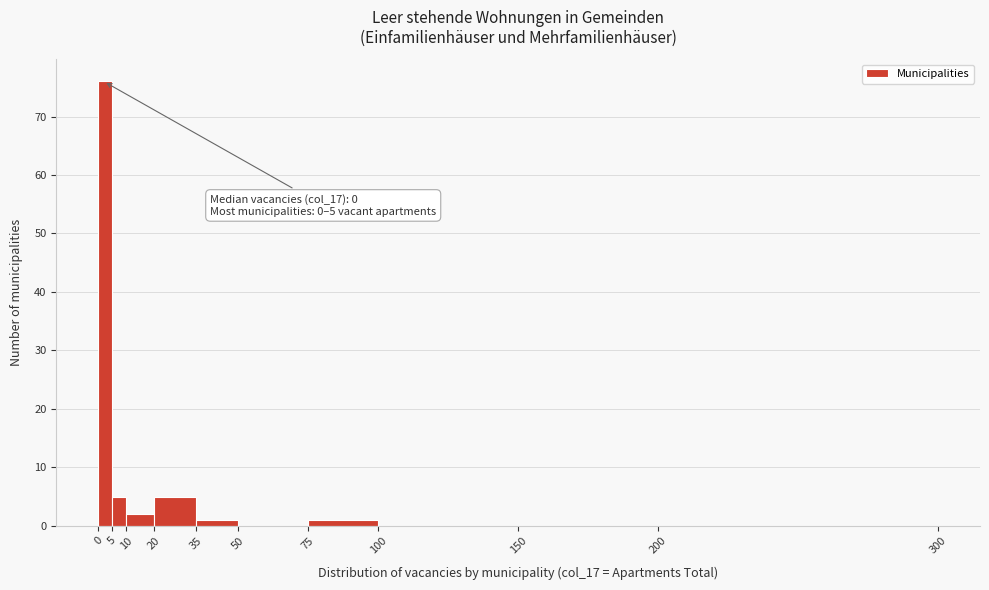

Over which range of the x-axis is the bar tallest?

0 to 5